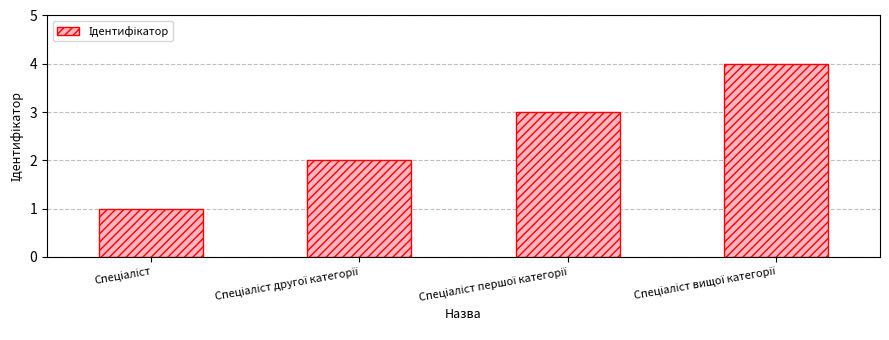

What is the maximum value shown in the chart?

4